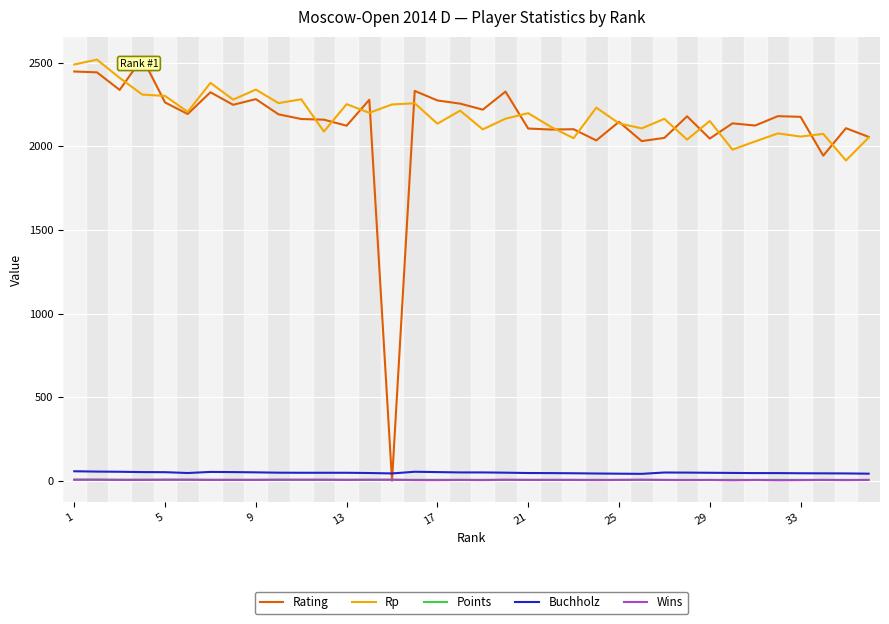

How many lines are shown in the chart?

5